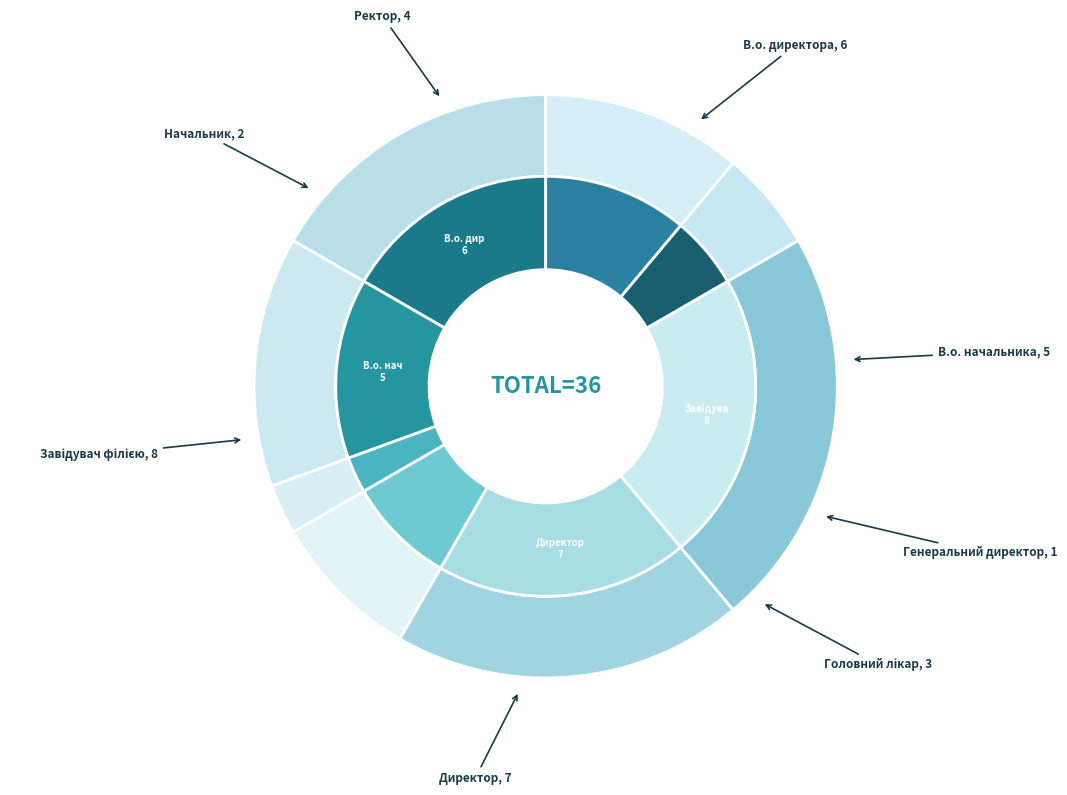

Rank the categories by value from lowest to highest.

Генеральний директор, Начальник, Головний лікар, Ректор, В.о. начальника, В.о. директора, Директор, Завідувач філією